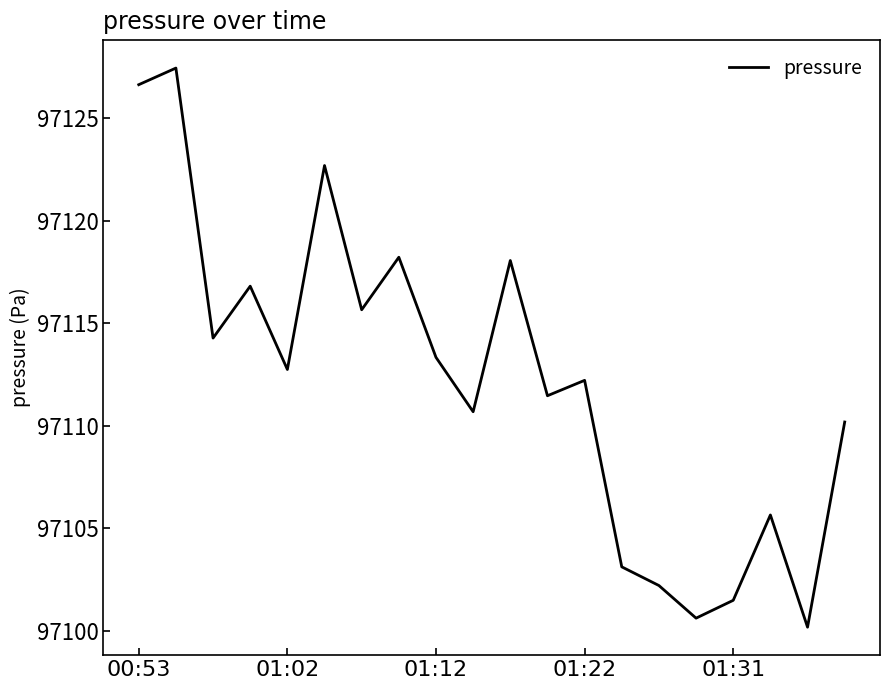

What is the maximum value shown in the chart?

97127.4